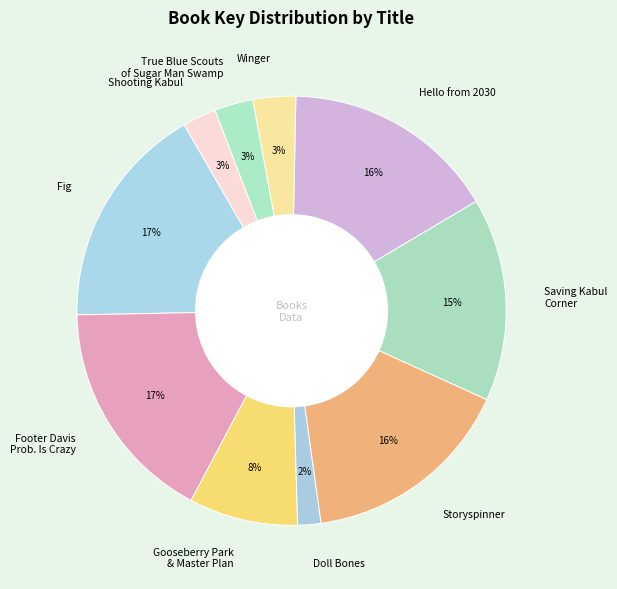

Is the sum of Winger and Gooseberry Park & Master Plan greater than half?

No